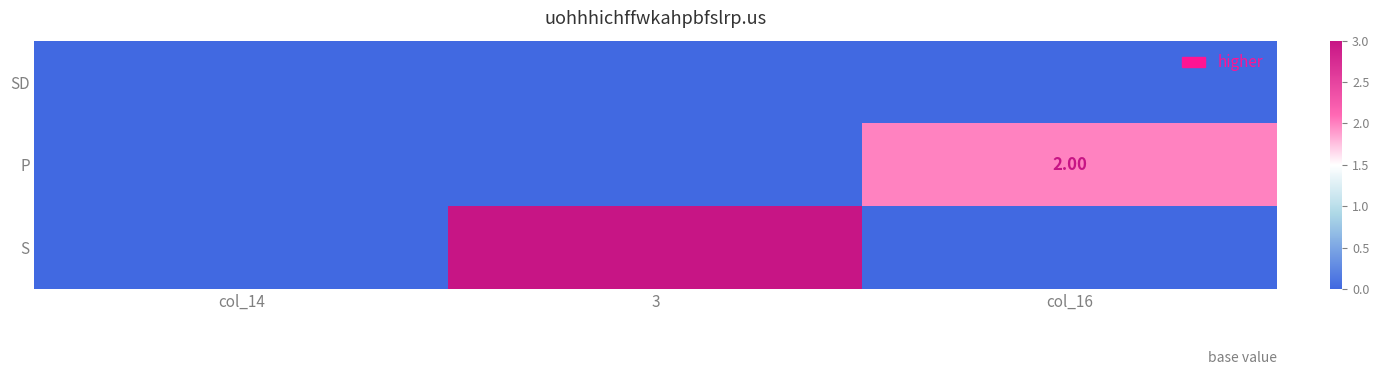

What is the total value across all series at col_16?

2